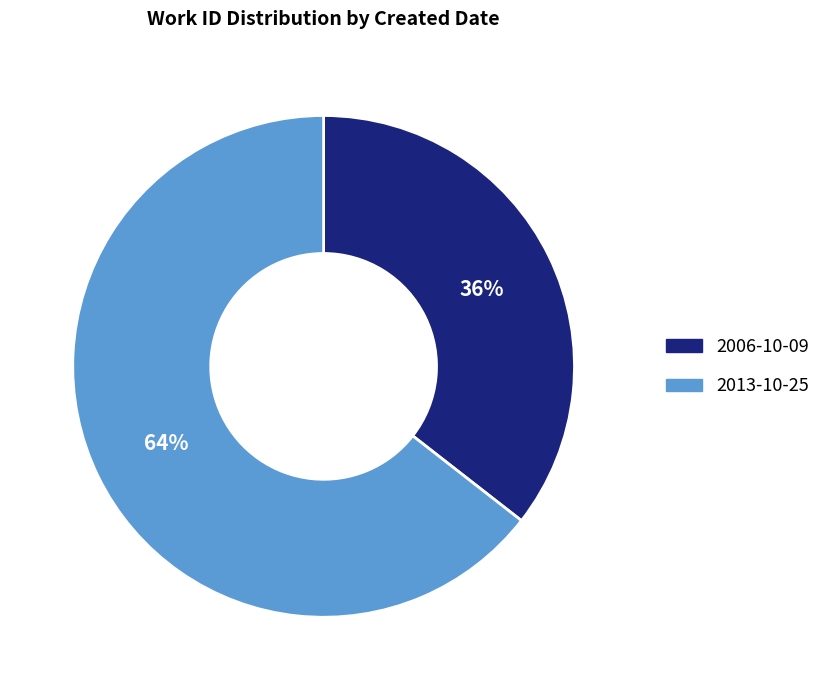

Which category has the smallest portion of the pie?

2006-10-09